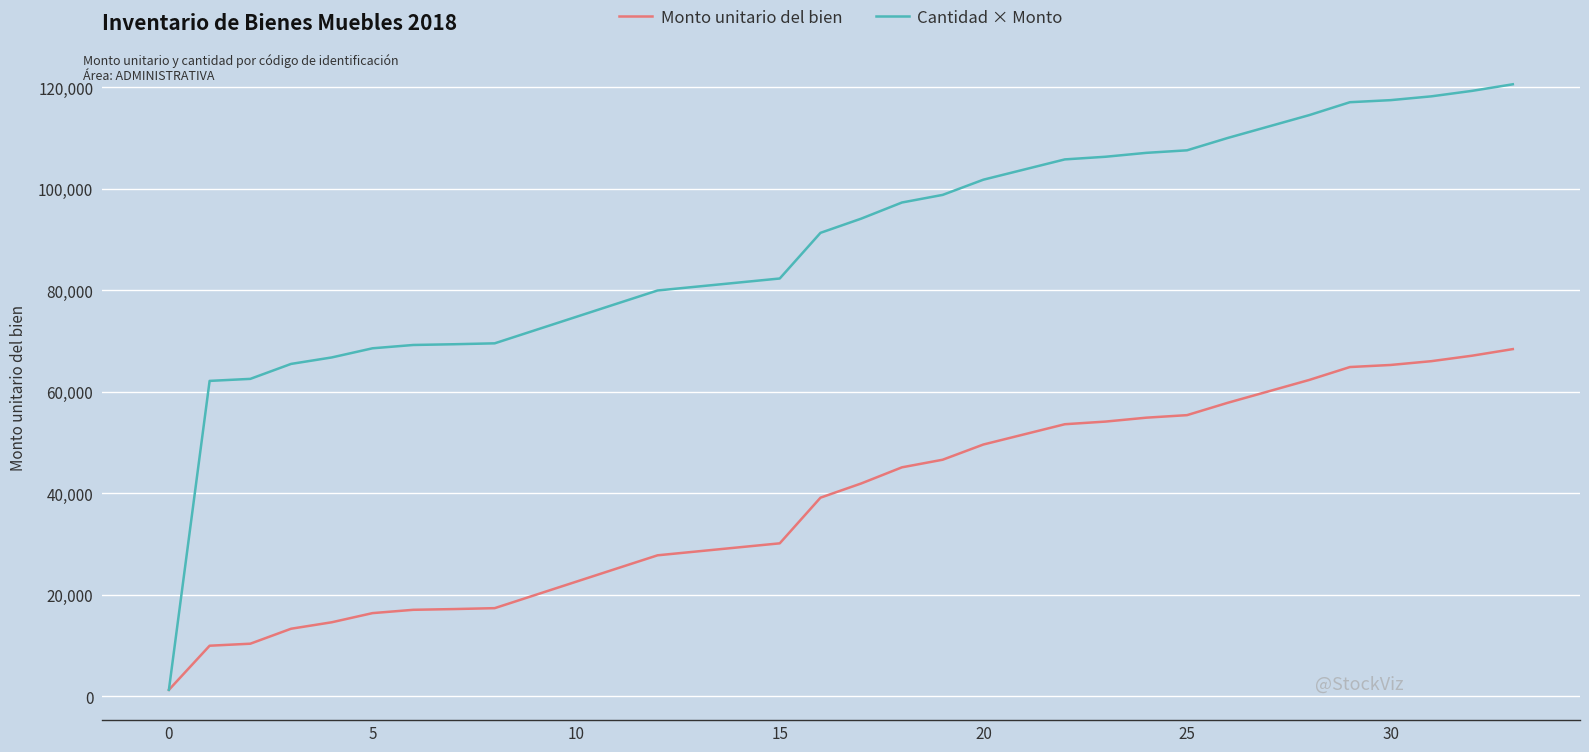

What are all the series names shown in the legend?

Monto unitario del bien, Cantidad × Monto